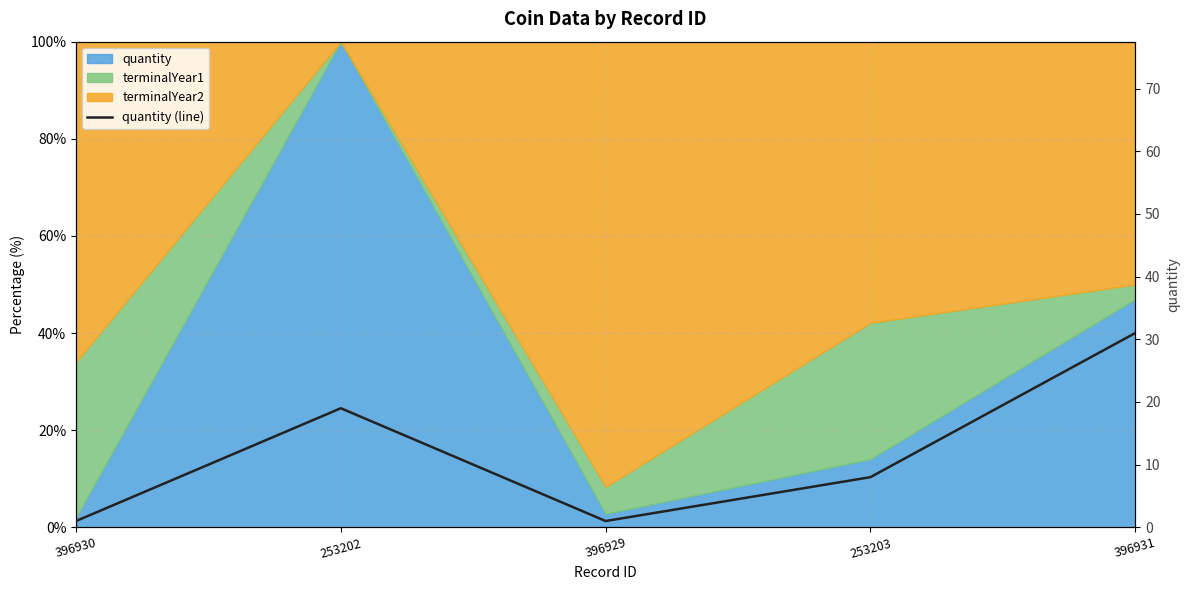

True or false: there are more than 1 points higher than both neighbors.

False